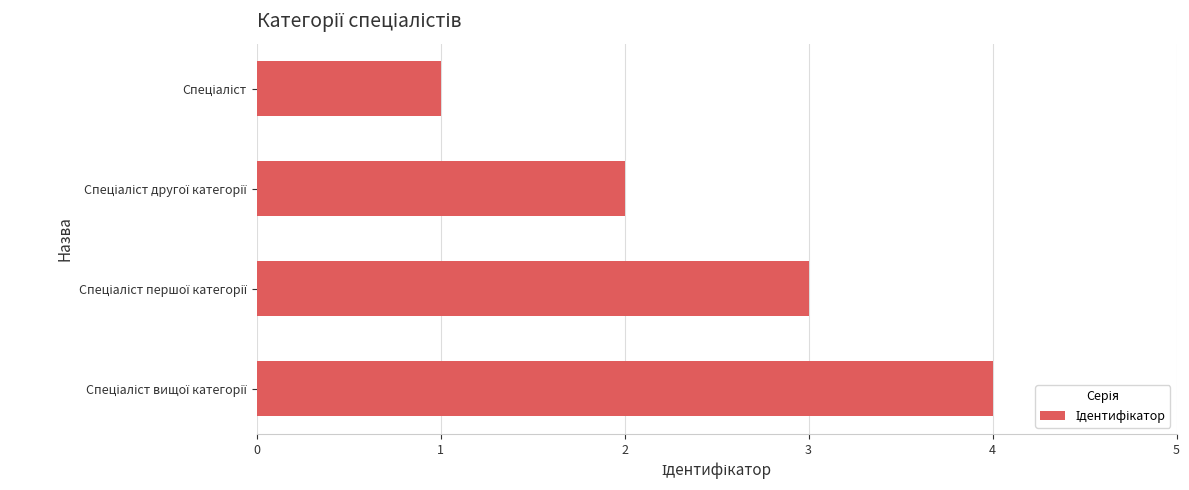

How many bars are there in total?

4